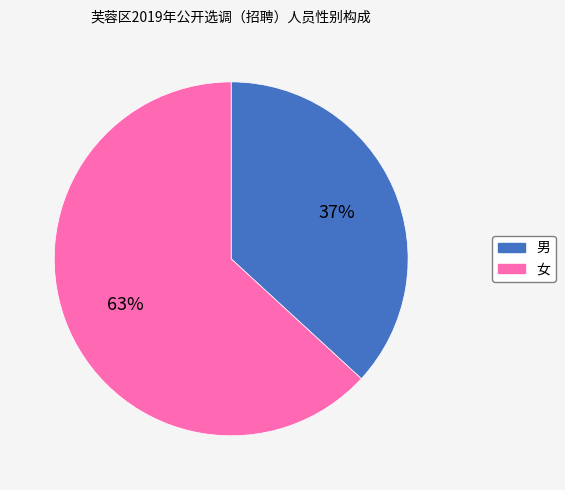

Combined, do 男 and 女 account for over 50%?

Yes